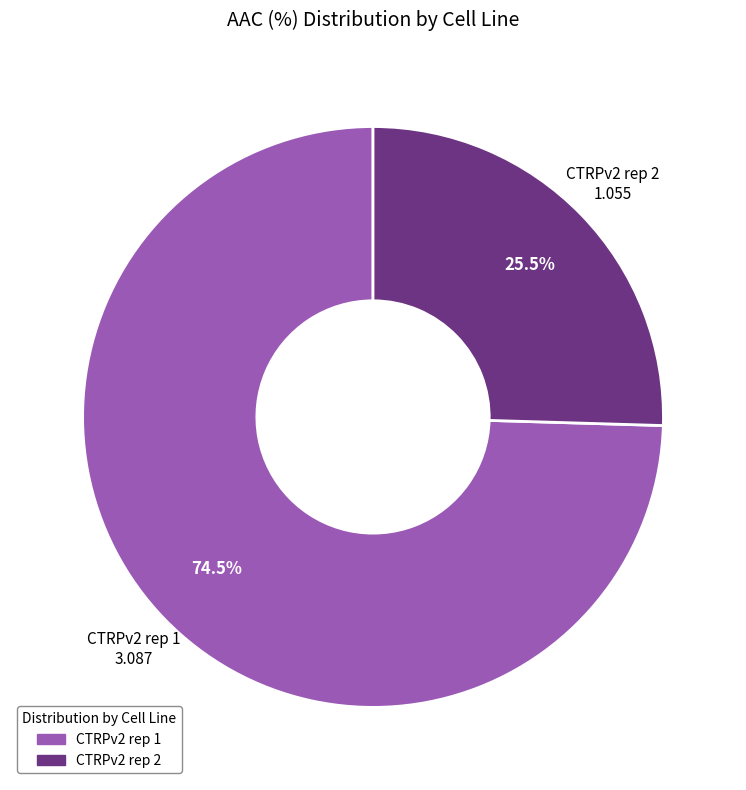

Is it true that CTRPv2 rep 2 is 15% of the pie?

False